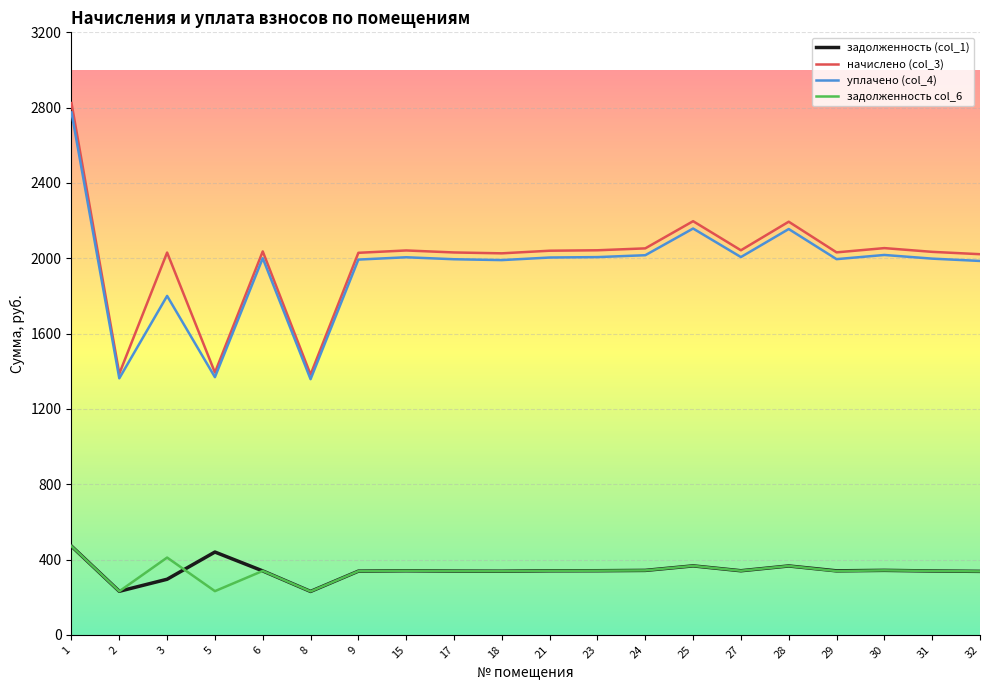

Which series has the largest range (max minus min)?

начислено (col_3)